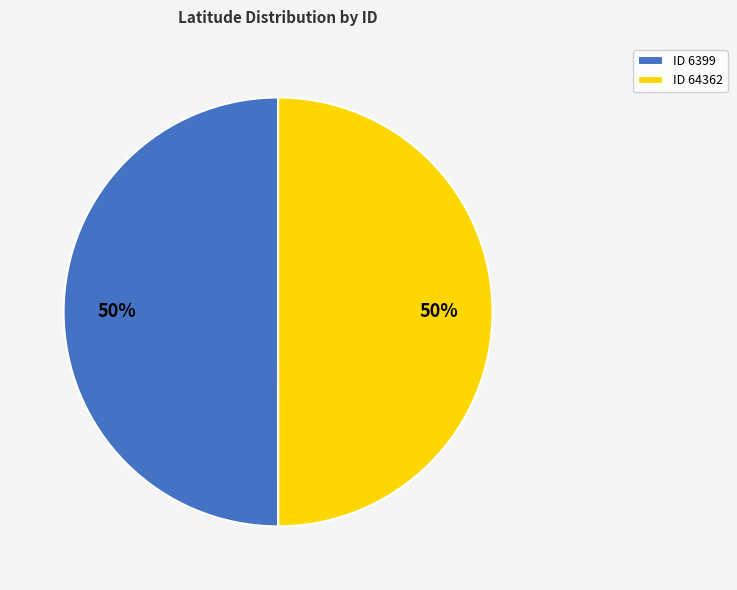

True or false: ID 64362 accounts for 64% of the total.

False